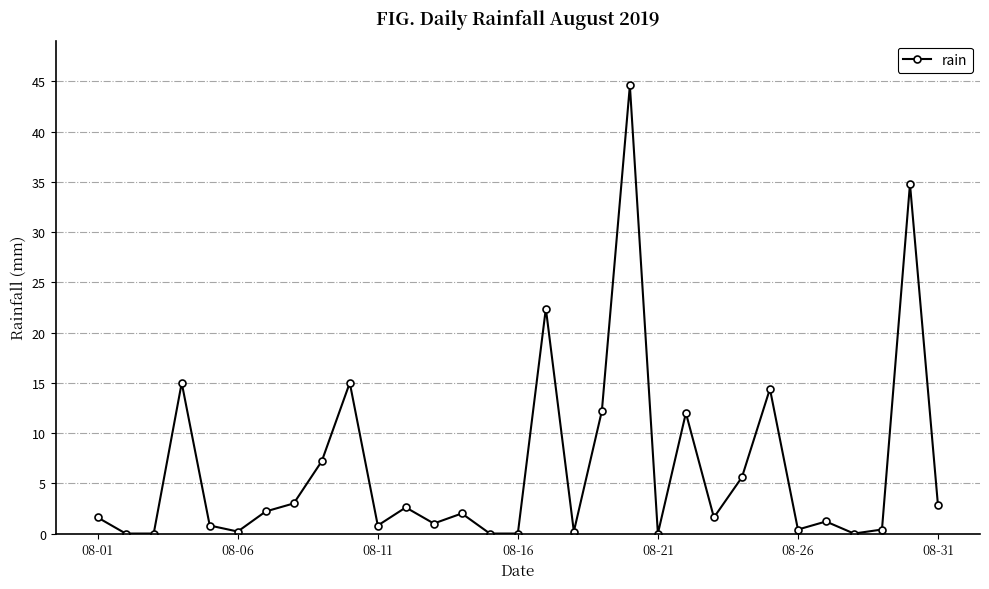

How many interior local peaks (higher than both neighbors) does the data have?

10